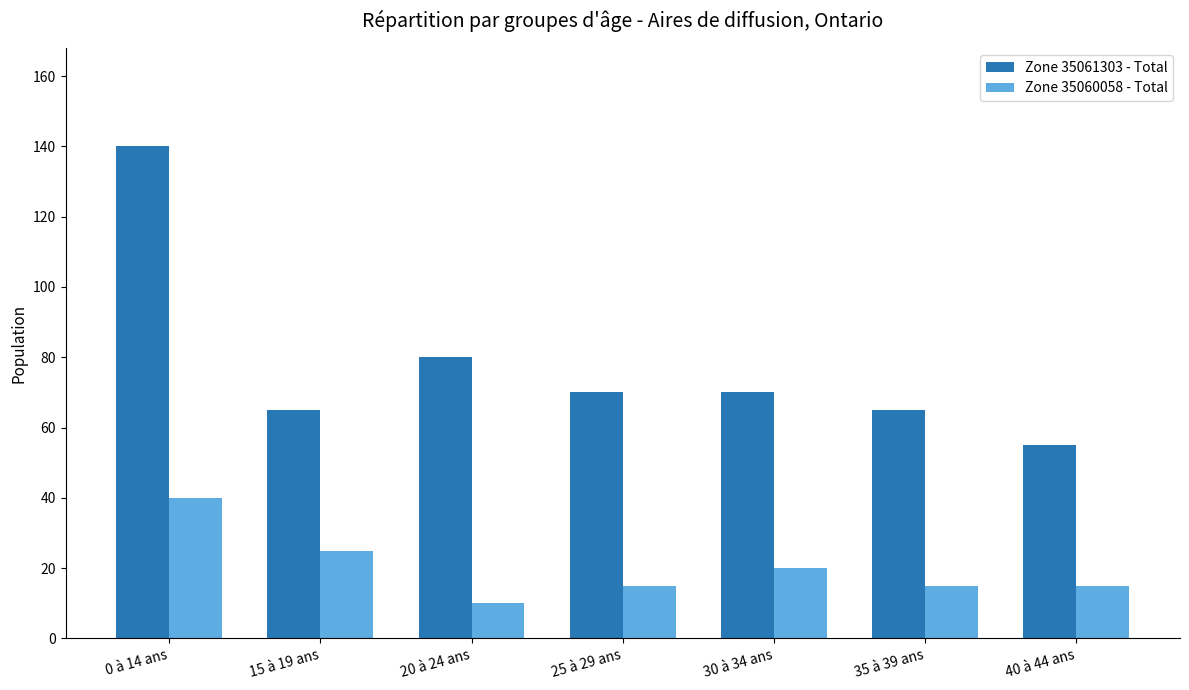

What is the sum of all Zone 35060058 - Total values?

140